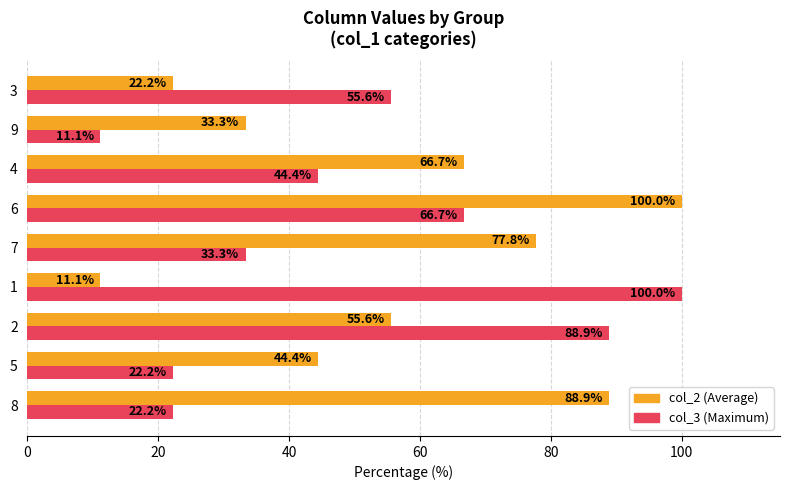

At which category is the sum across all series the highest?

6